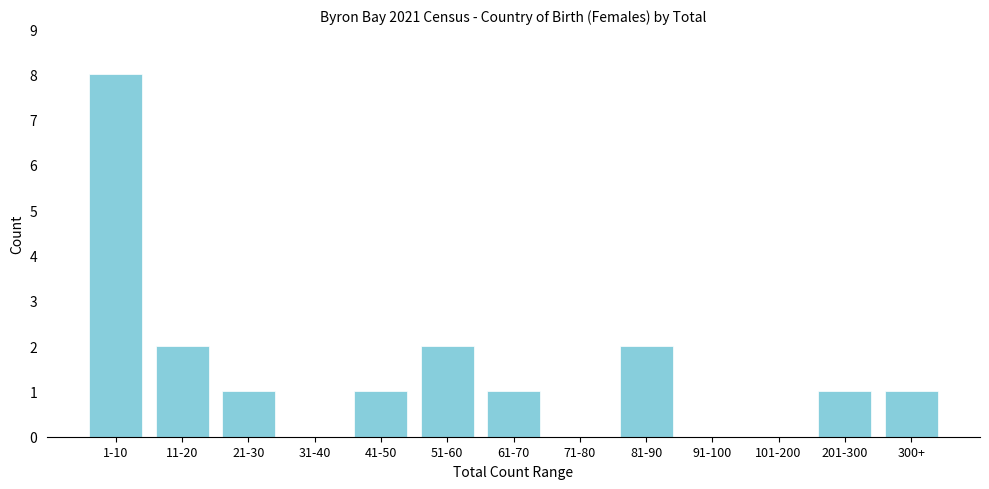

Reading left to right, transcribe all the data shown in this chart.

1-10=8	11-20=2	21-30=1	31-40=0	41-50=1	51-60=2	61-70=1	71-80=0	81-90=2	91-100=0	101-200=0	201-300=1	300+=1